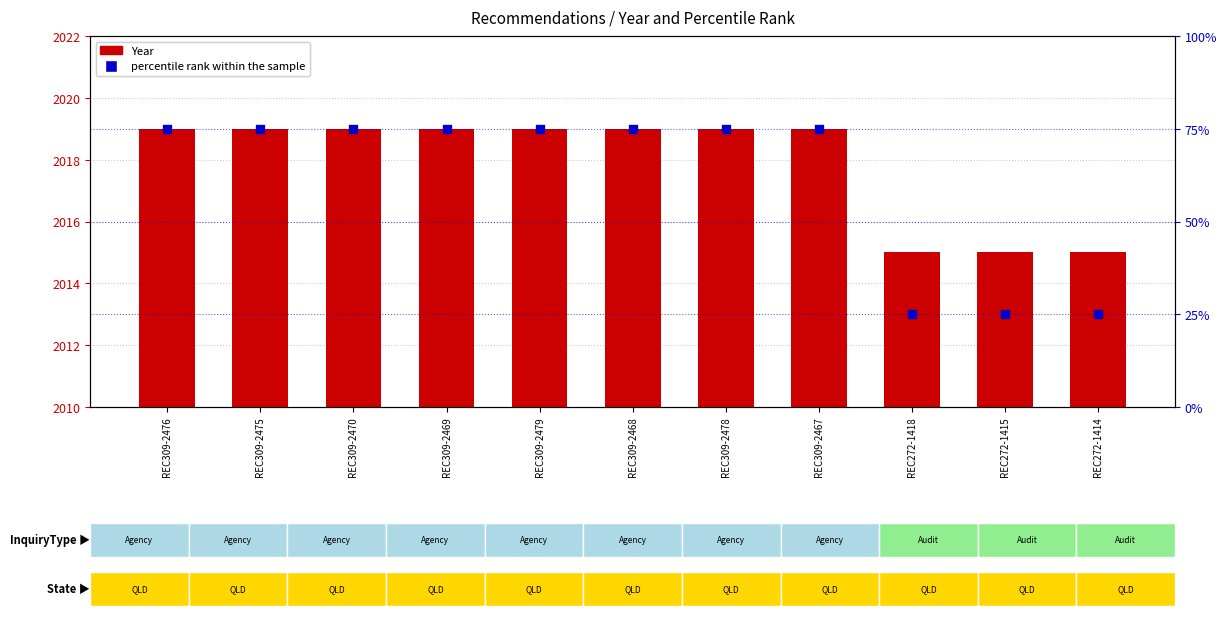

Which series has the largest Y range (max minus min)?

percentile rank within the sample